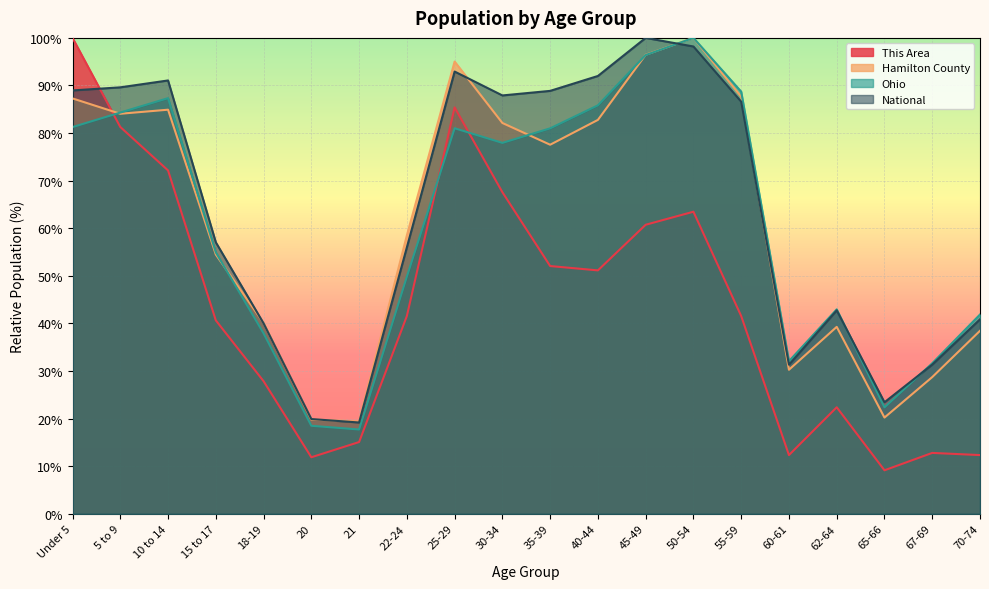

What is the greatest value displayed?

100.0